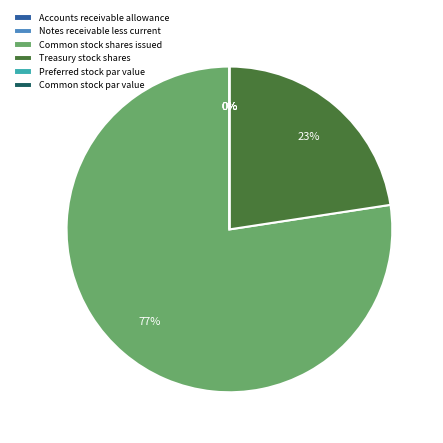

What percentage is the Treasury stock shares slice, to the nearest percent?

23%